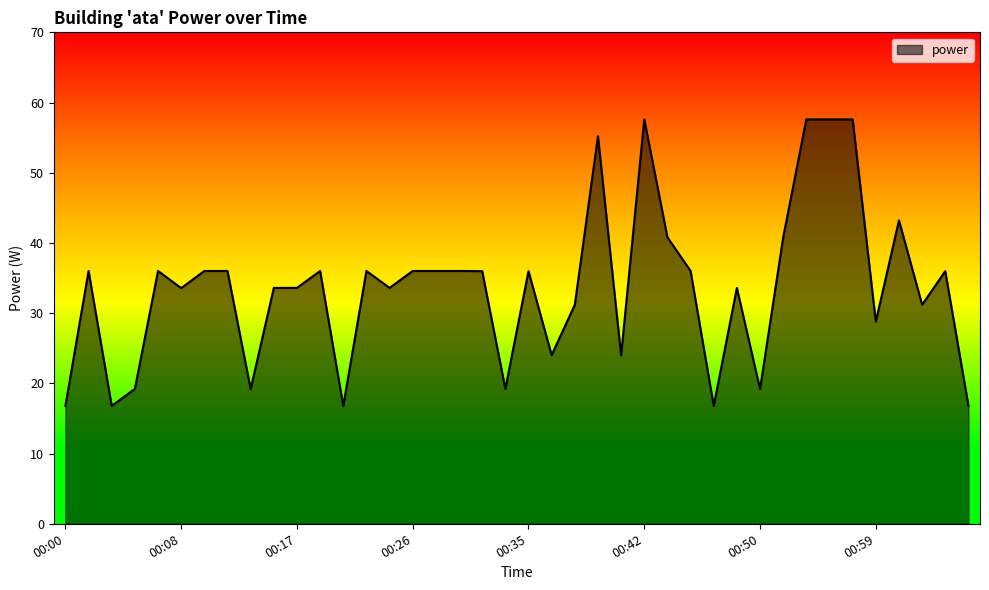

What is the difference between the maximum and minimum values?

40.8